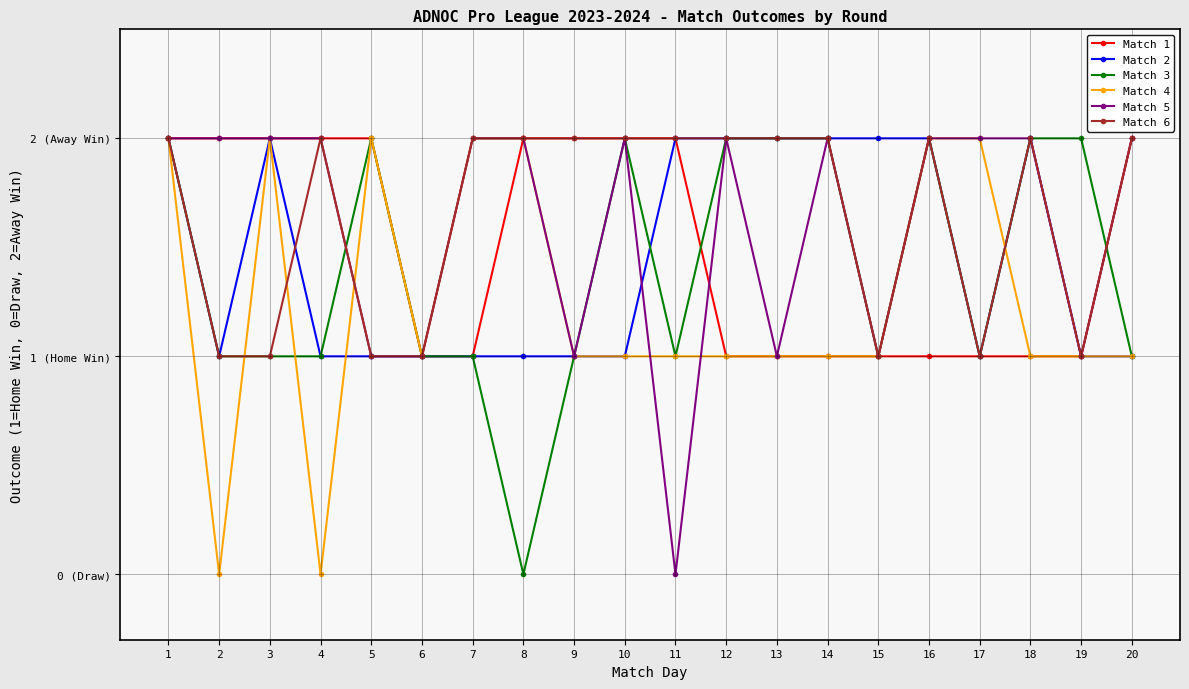

At 18, list the series in order from smallest to largest.

Match 1, Match 4, Match 2, Match 3, Match 5, Match 6